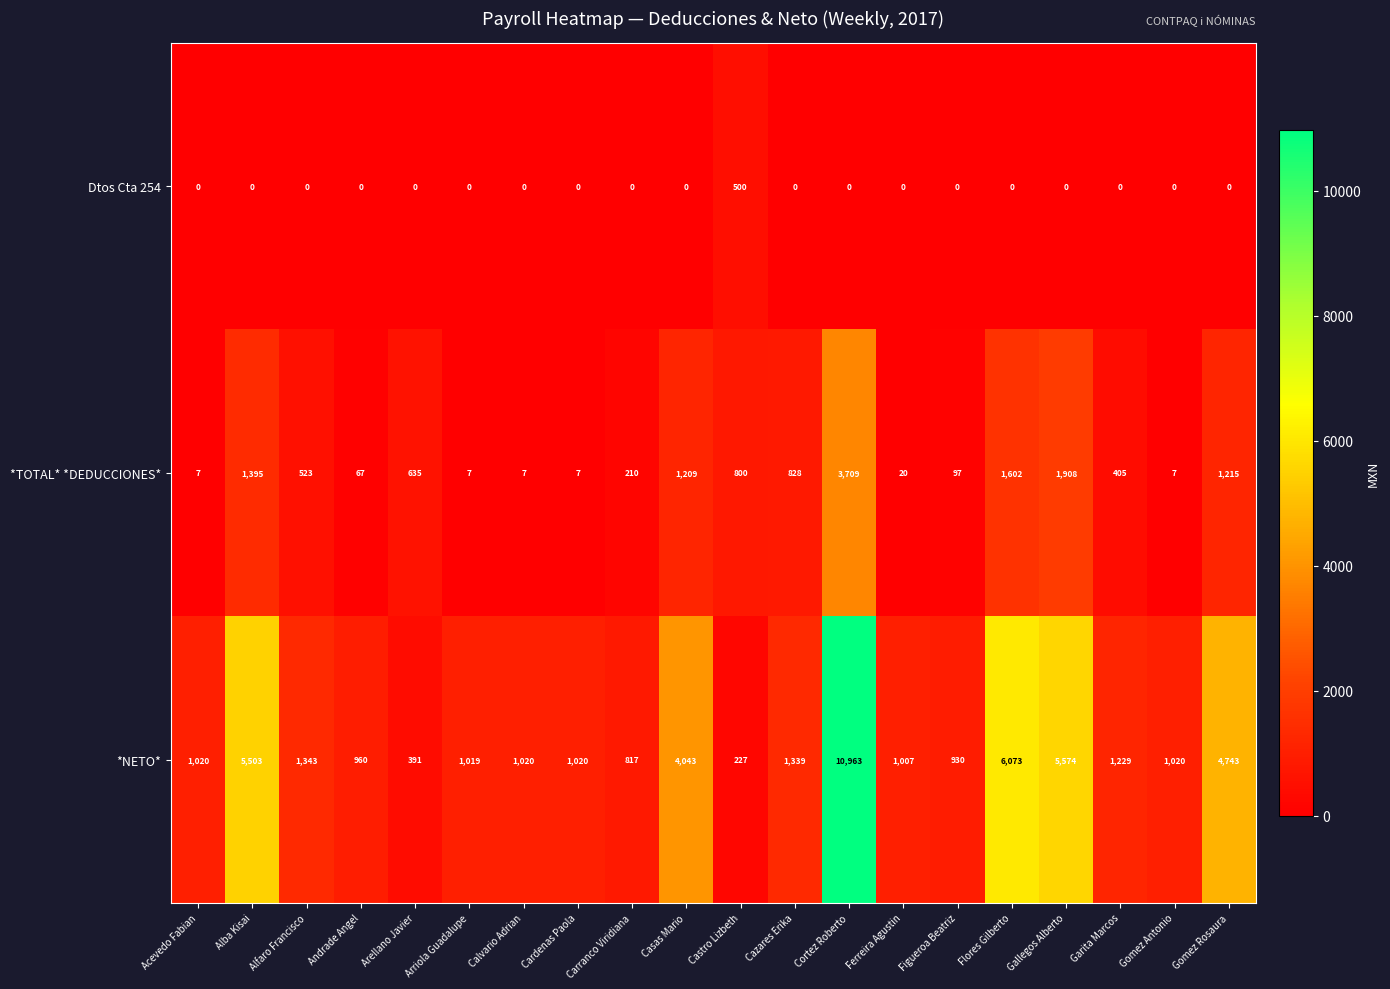

What is the maximum value for Dtos Cta 254?

500